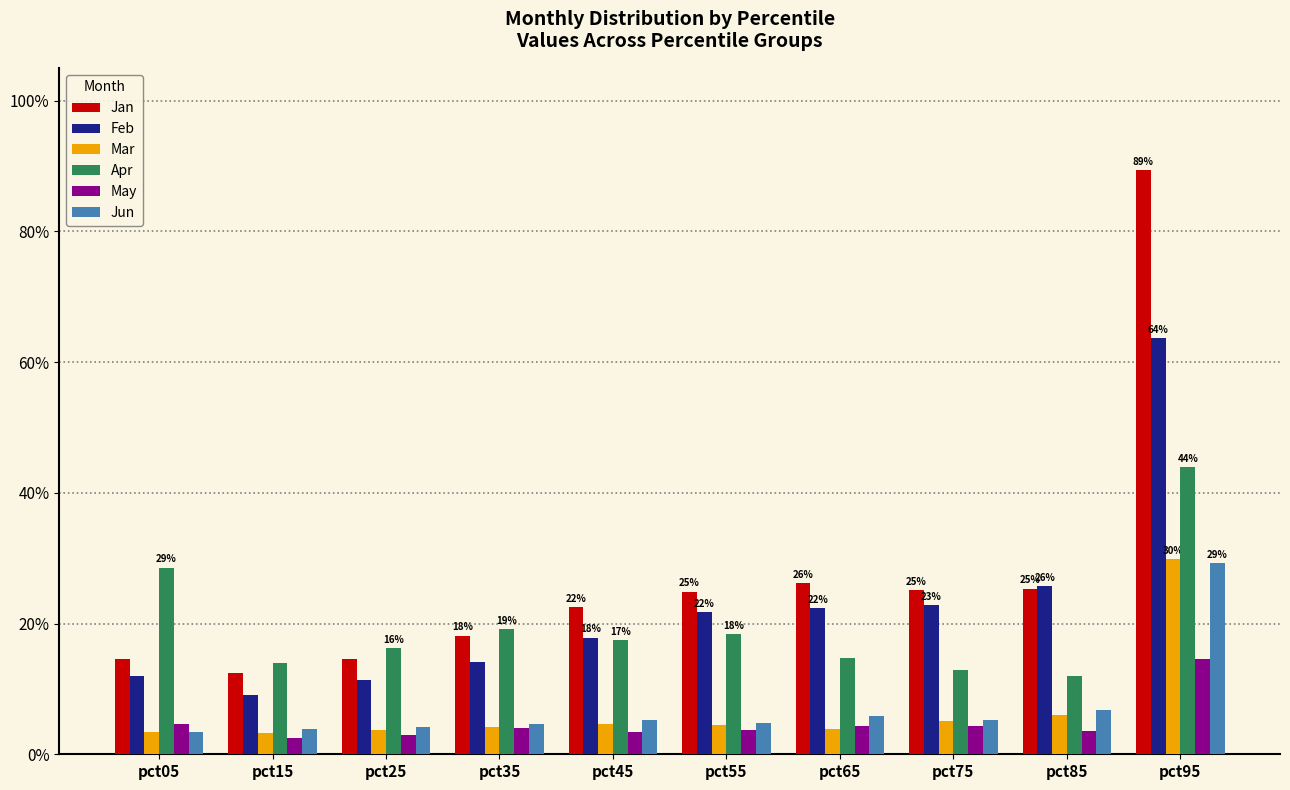

What is the total value across all series at pct65?

0.8